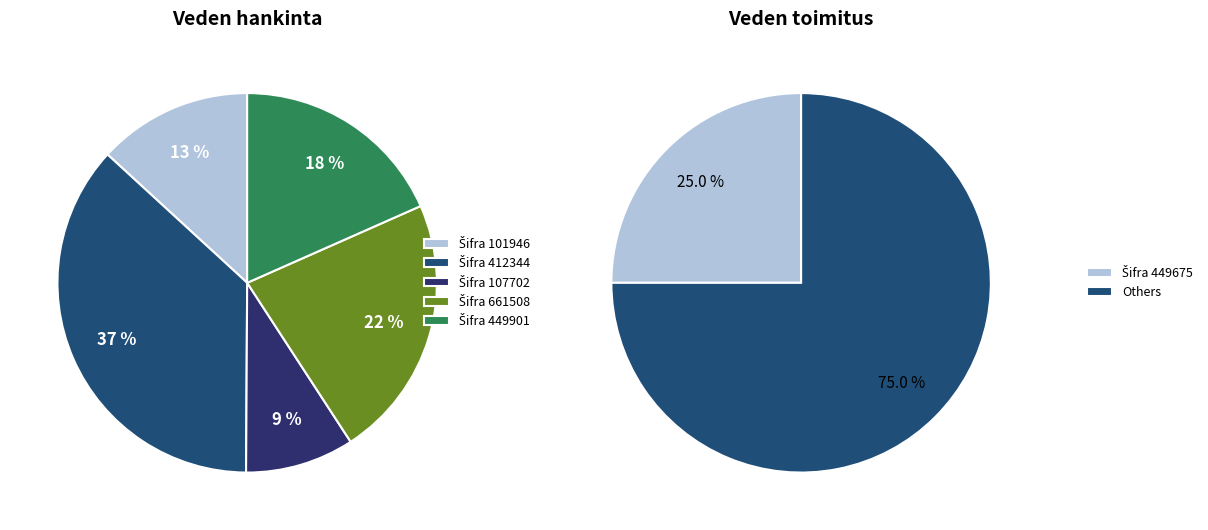

Which category has the smallest portion of the pie?

Šifra 107702